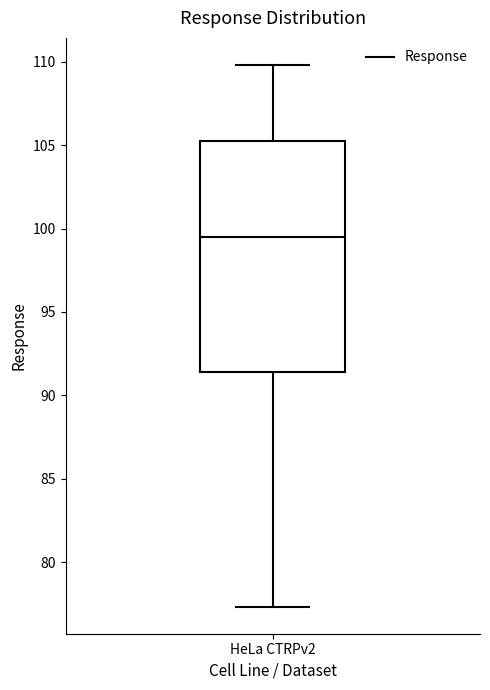

Where is the lower edge of the box for HeLa CTRPv2 on the y-axis? The values are not printed on the chart, so give them approximately, as read against the axis.

91.5